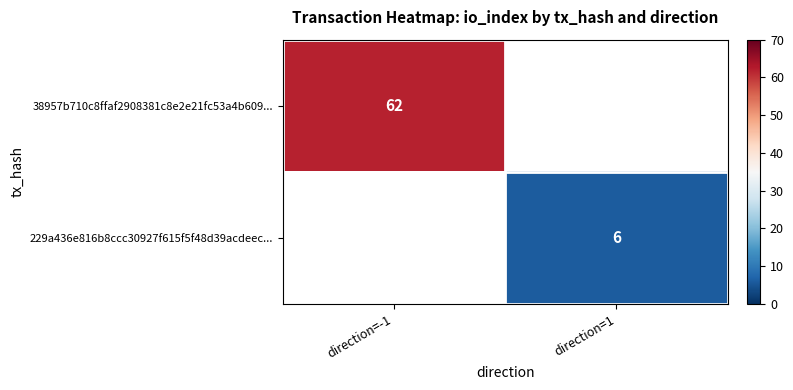

Is it true that 229a436e816b8ccc30927f615f5f48d39acdeec... equals 4 at direction=1?

False